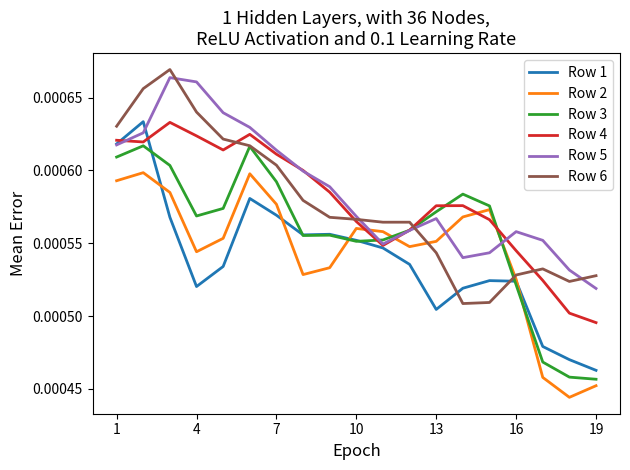

True or false: Row 2 and Row 6 intersect in this chart.

True